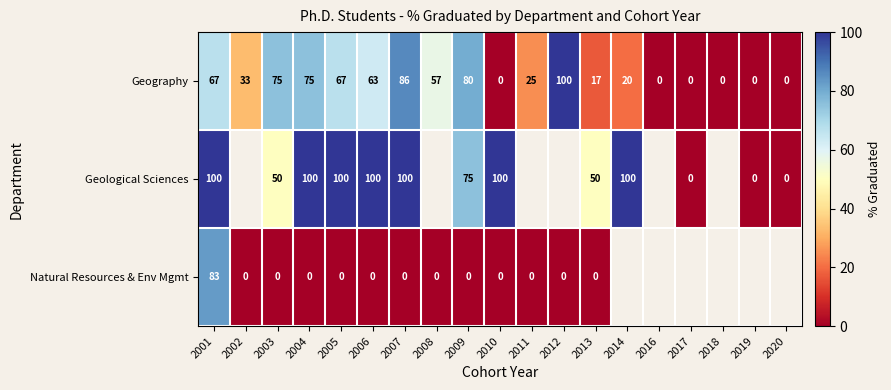

What is the spread (max minus min) of values at 2005?

100